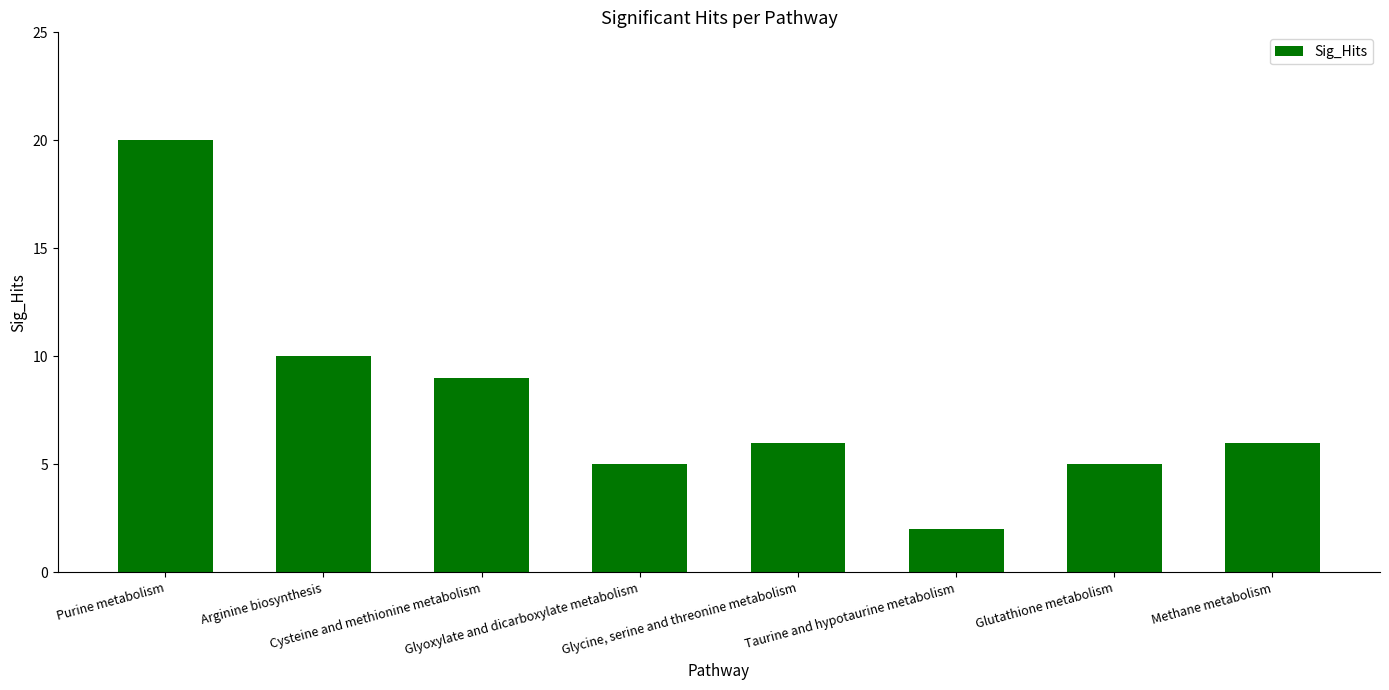

Which label corresponds to the smallest value in the chart?

Taurine and hypotaurine metabolism